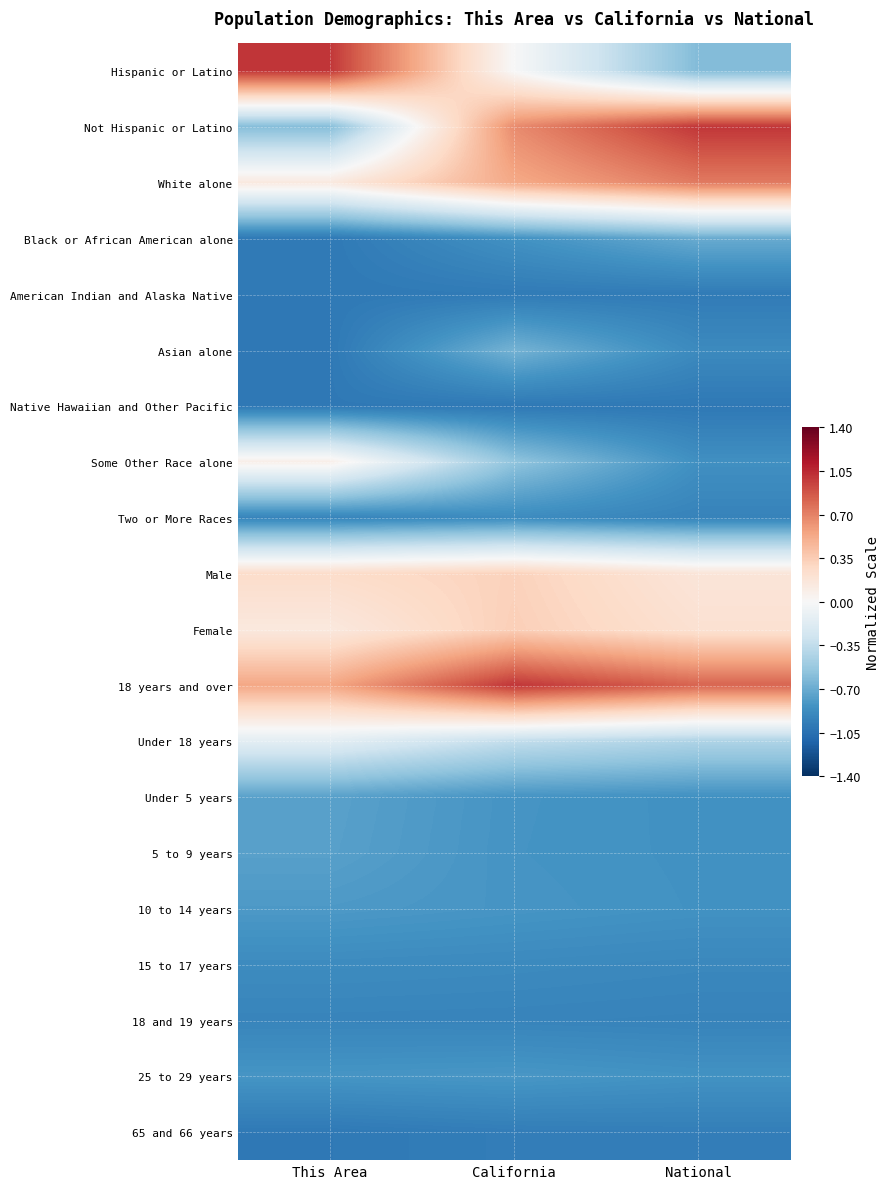

Which series changed the most between California and National?

Hispanic or Latino